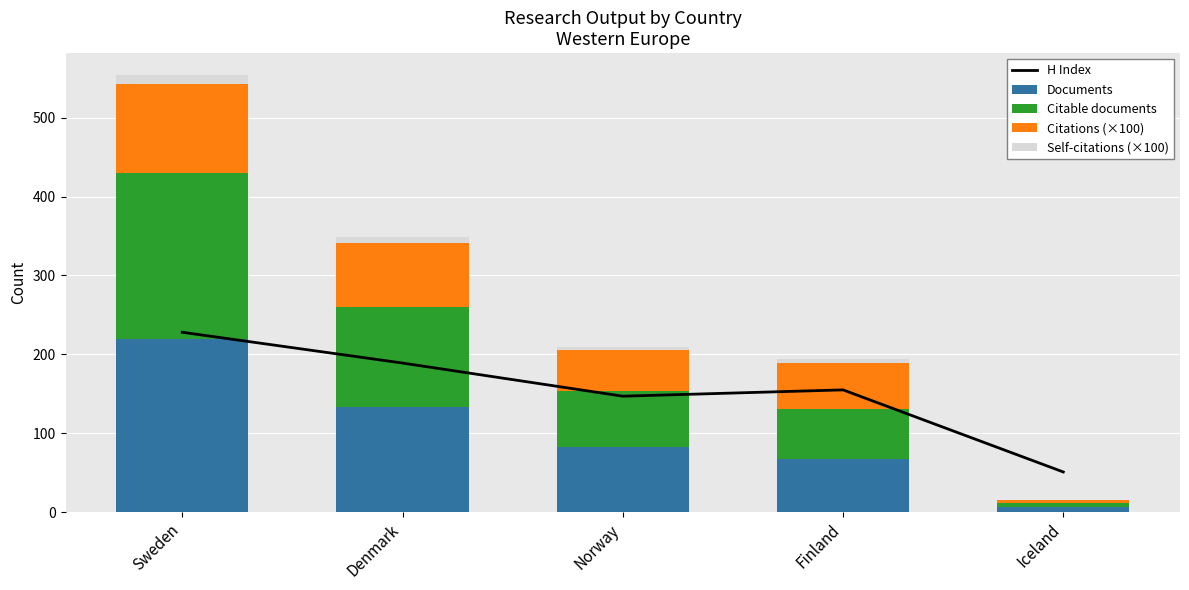

At which category is the sum across all series the highest?

Sweden